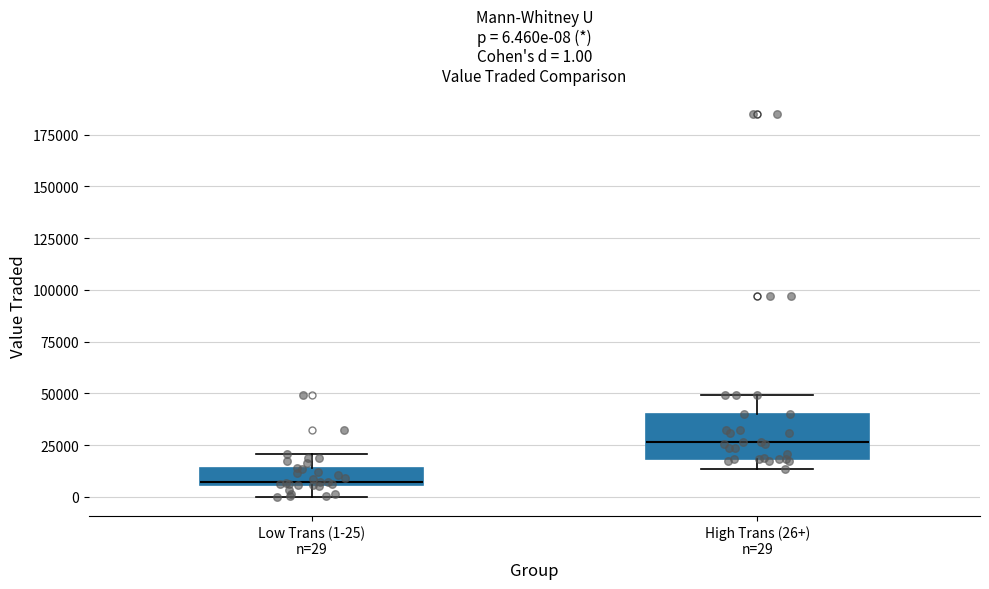

Comparing the boxes themselves (not the whiskers), which one is the tallest?

High Trans (26+) n=29